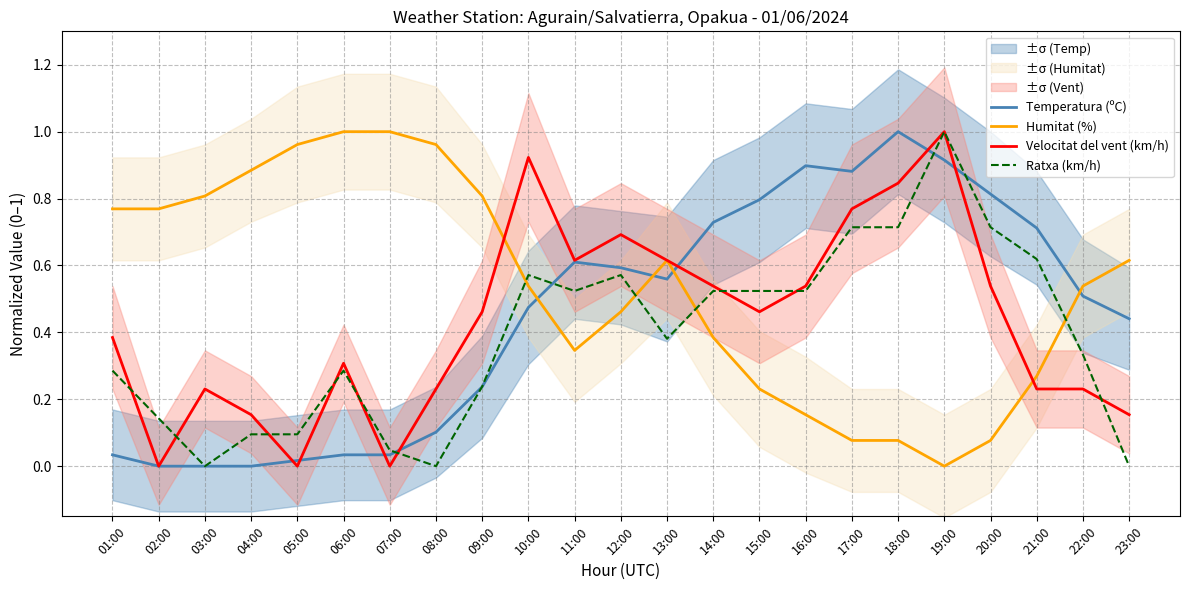

How many lines are shown in the chart?

4